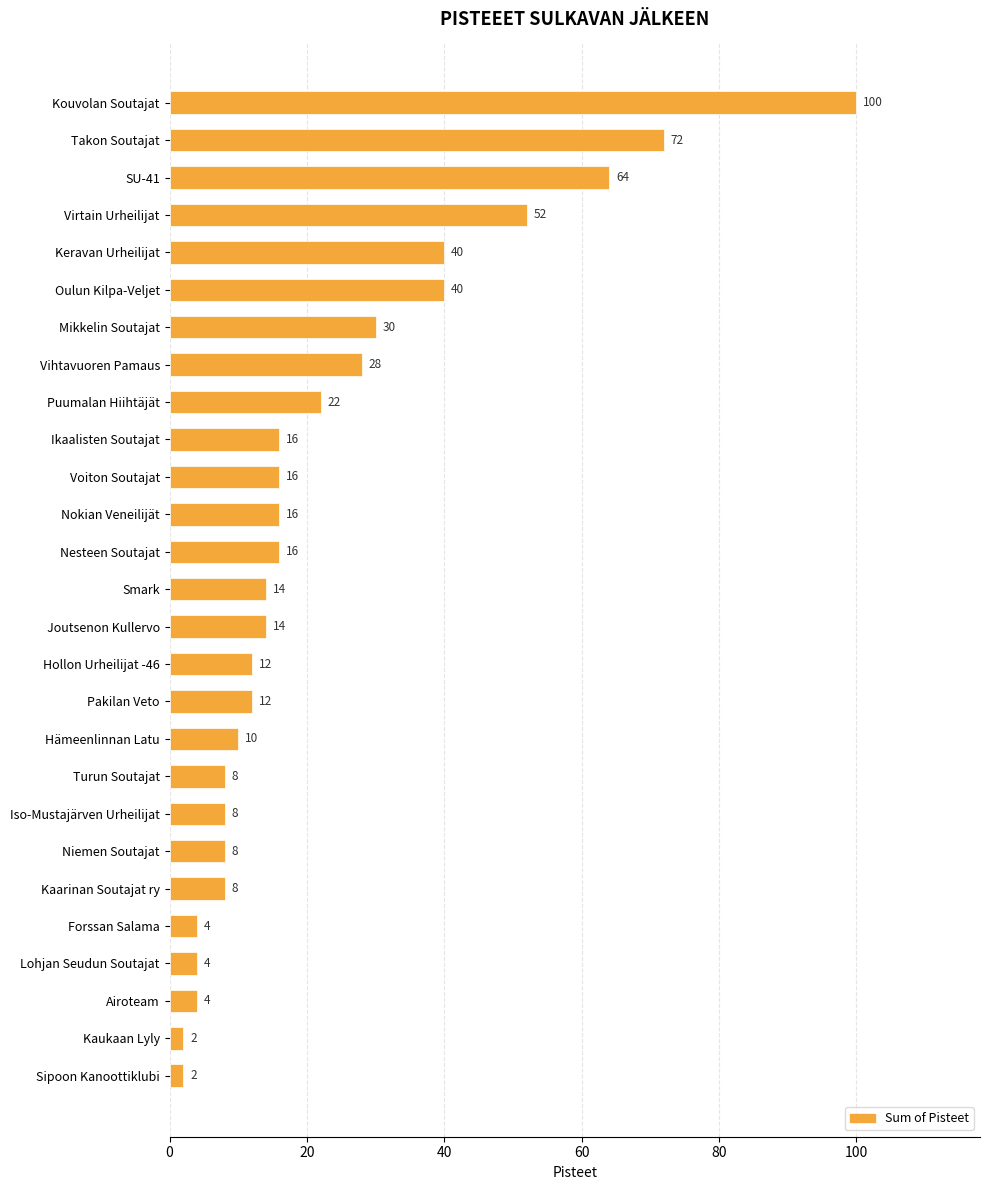

Reading bottom to top, list all the values displayed in this chart.

2	2	4	4	4	8	8	8	8	10	12	12	14	14	16	16	16	16	22	28	30	40	40	52	64	72	100